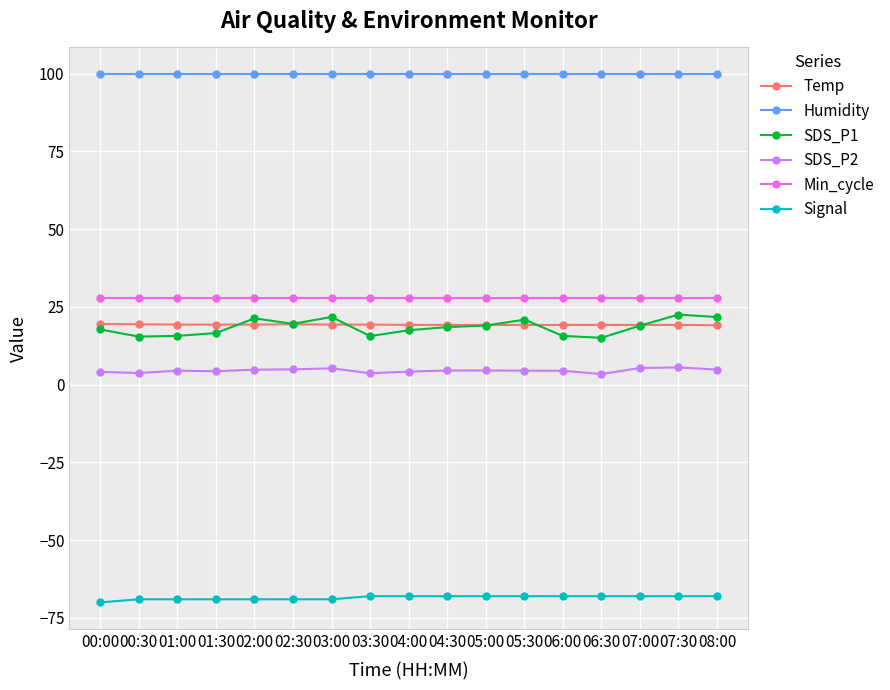

What is the total value across all series at 07:30?

107.2